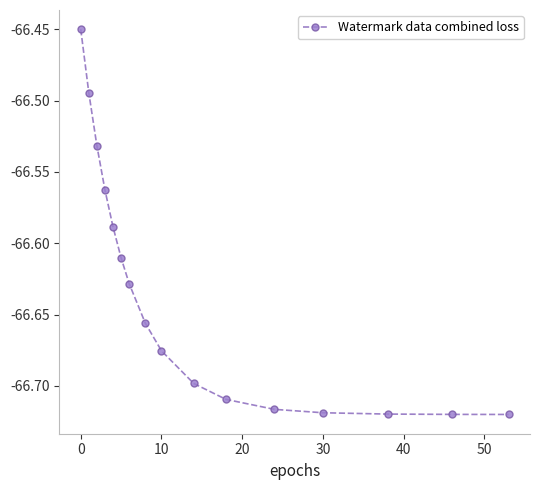

What is the sum of all values?

-1066.2